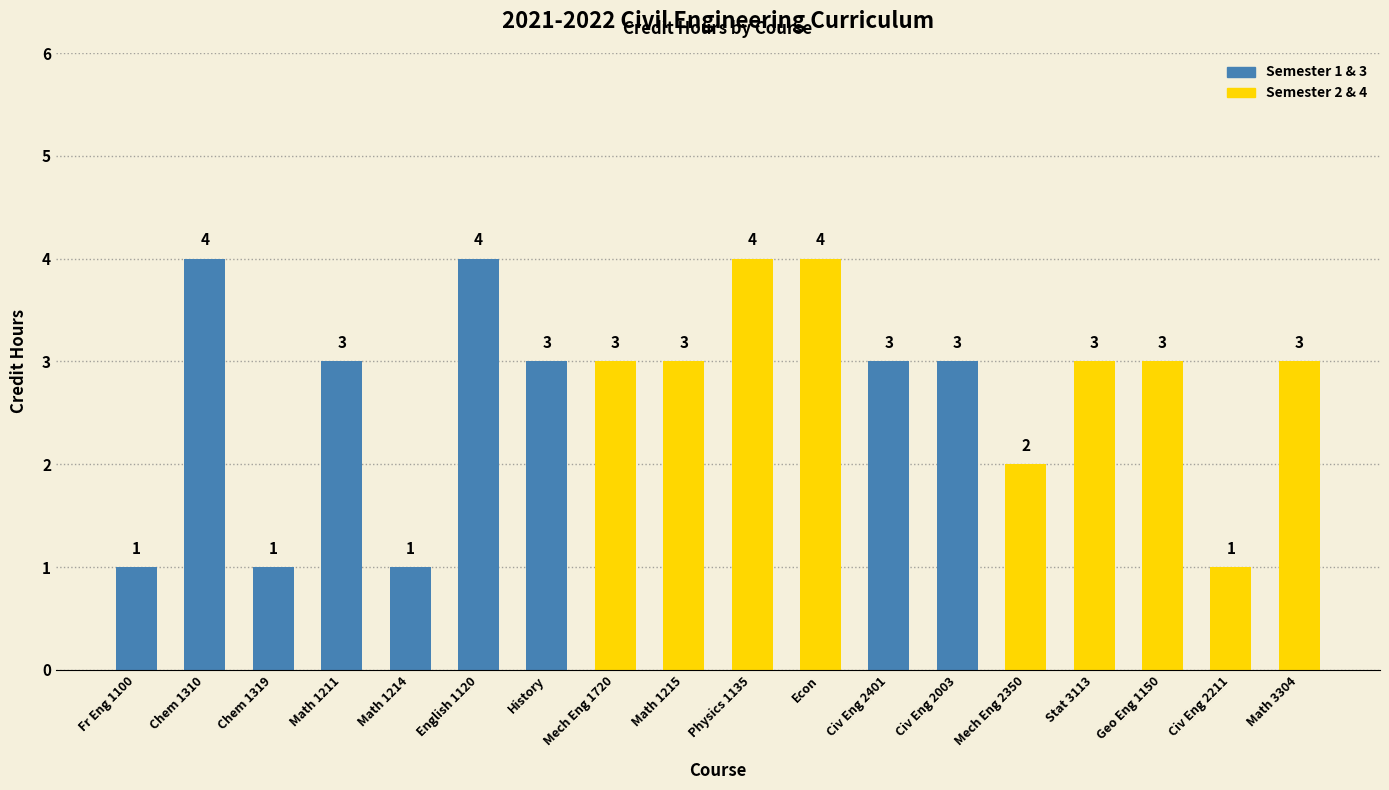

The chart shows a value of 6 at Physics 1135. True or false?

False